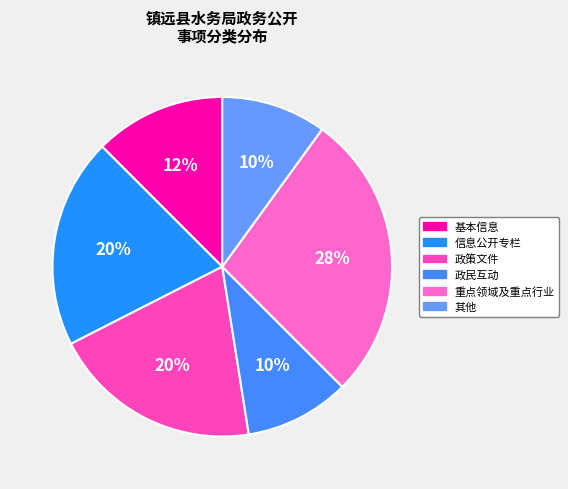

How many slices are in this pie chart?

6